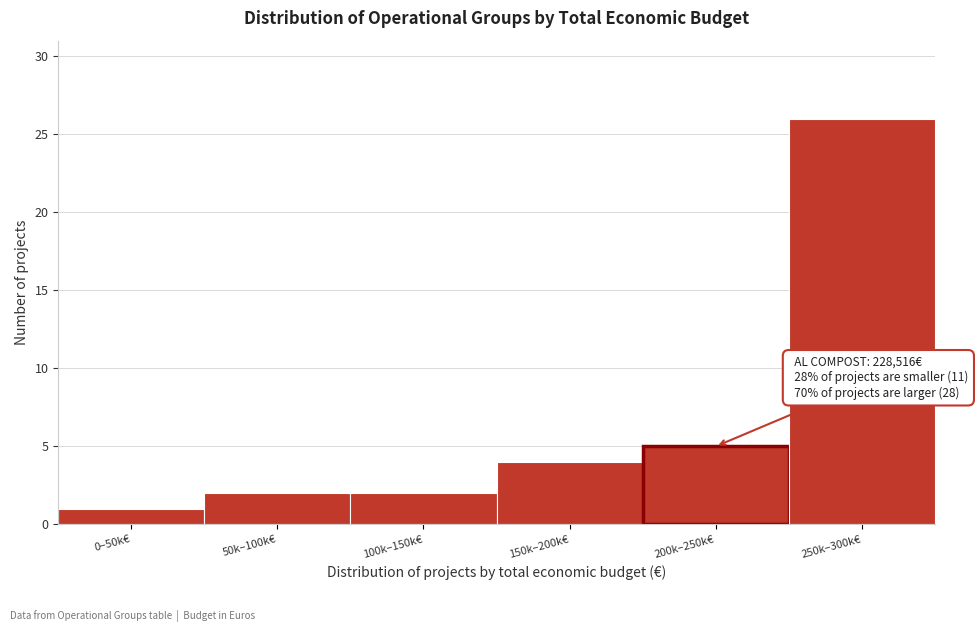

Reading left to right, list all the values displayed in this chart.

1	2	2	4	5	26